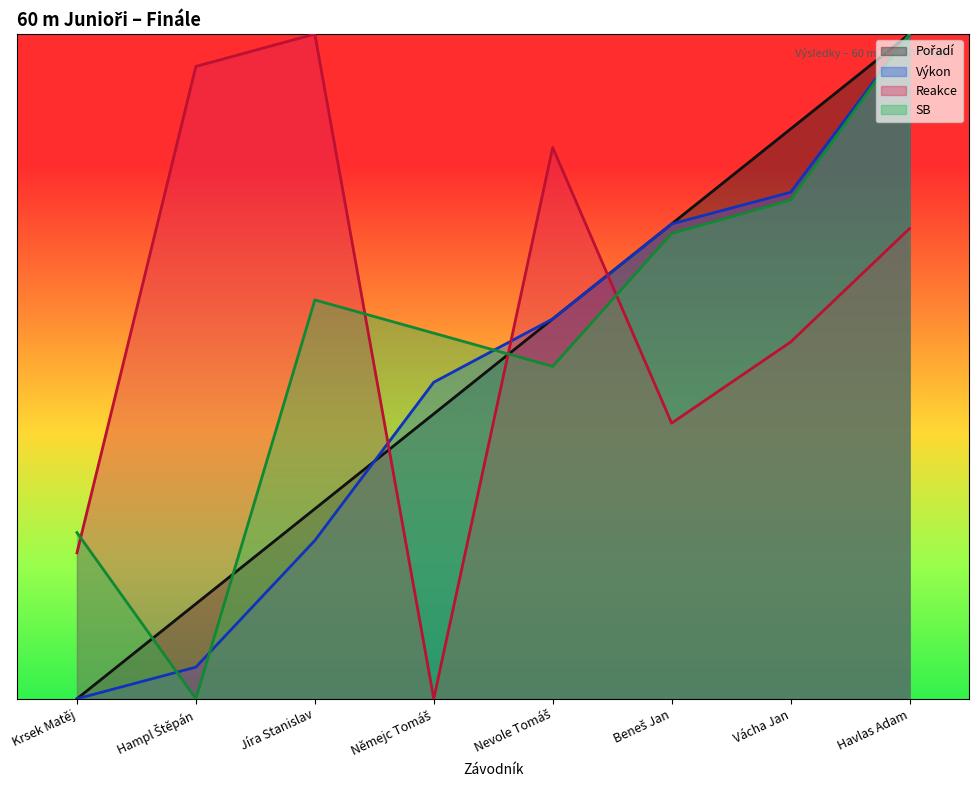

Where is the first local maximum for SB?

Jíra Stanislav